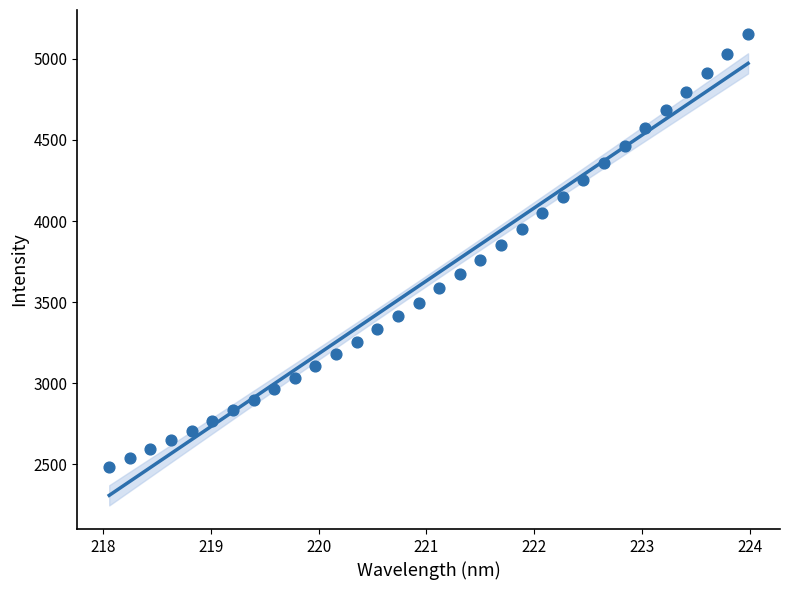

What is the range of Y values (max minus min)?

2668.3